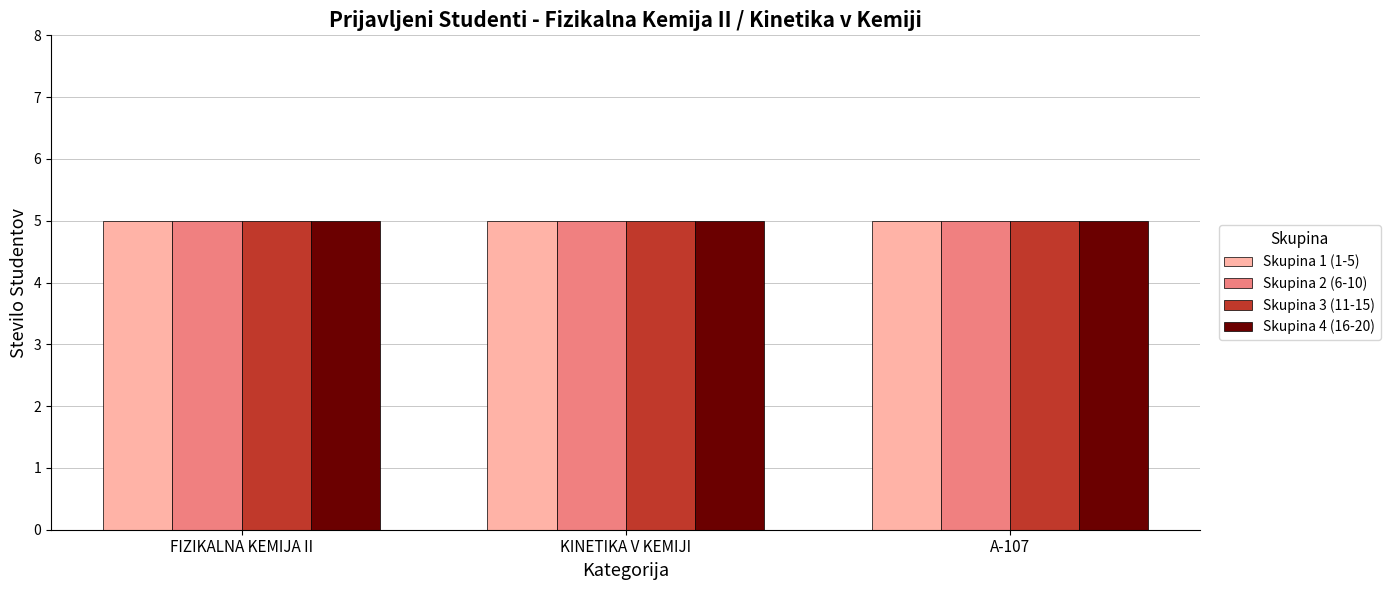

Count the number of data series in this chart.

4